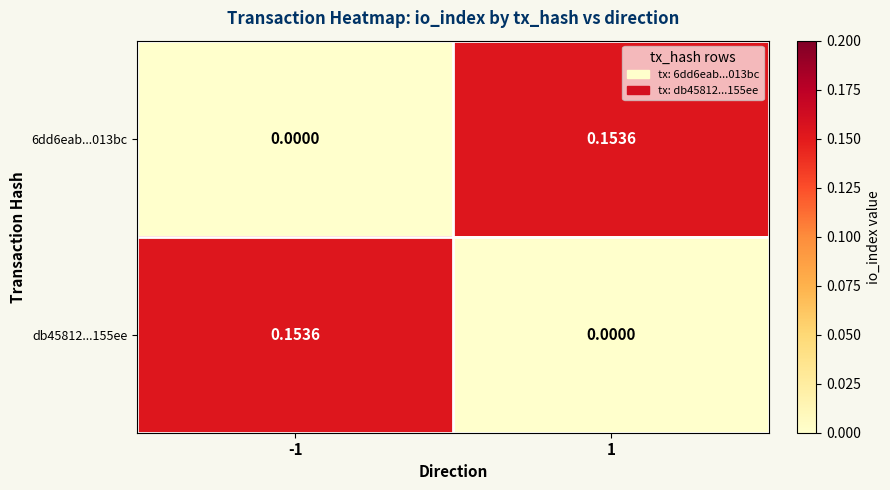

Is the value of 6dd6eab...013bc at 1 greater than the value of db45812...155ee at 1?

Yes